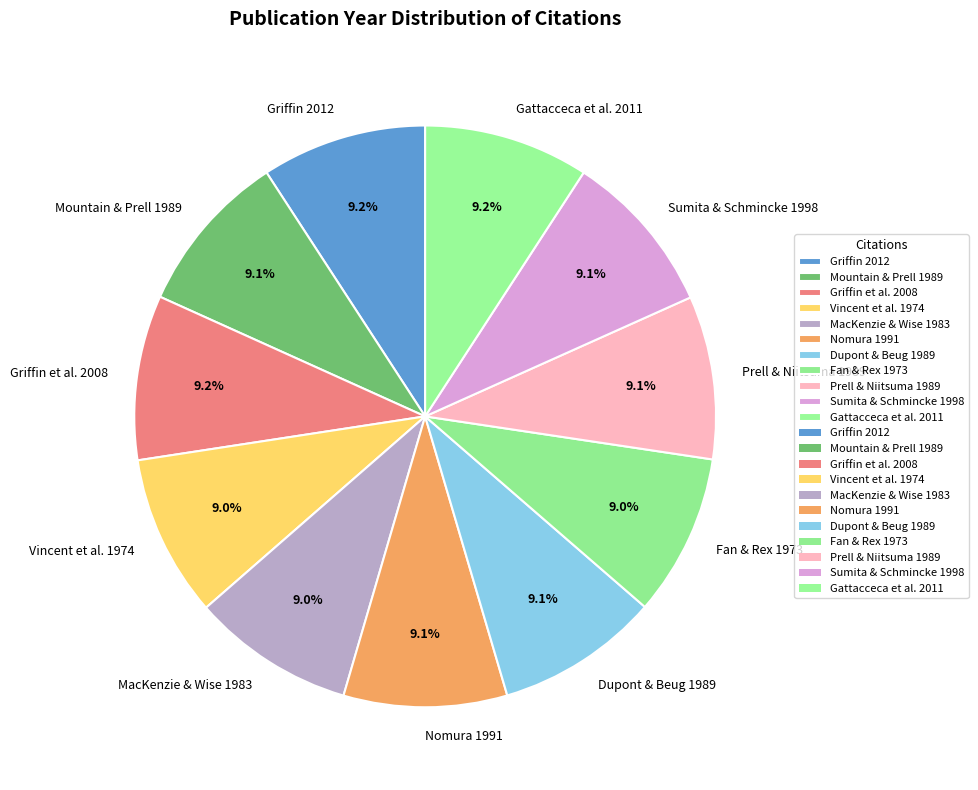

How many slices are in this pie chart?

11